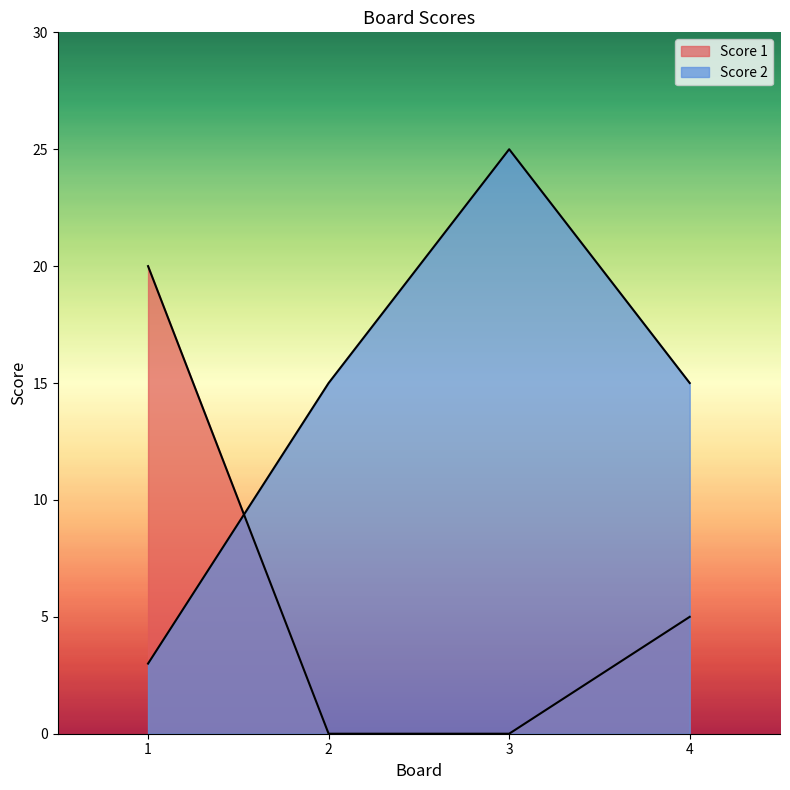

What is the sum of all Score 1 values?

25